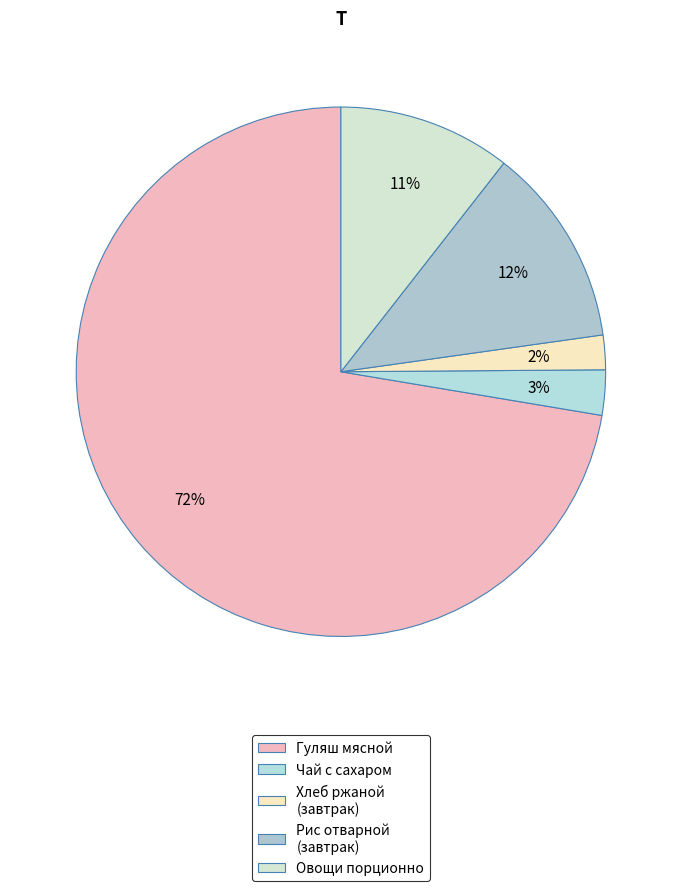

How many segments does this pie chart have?

5